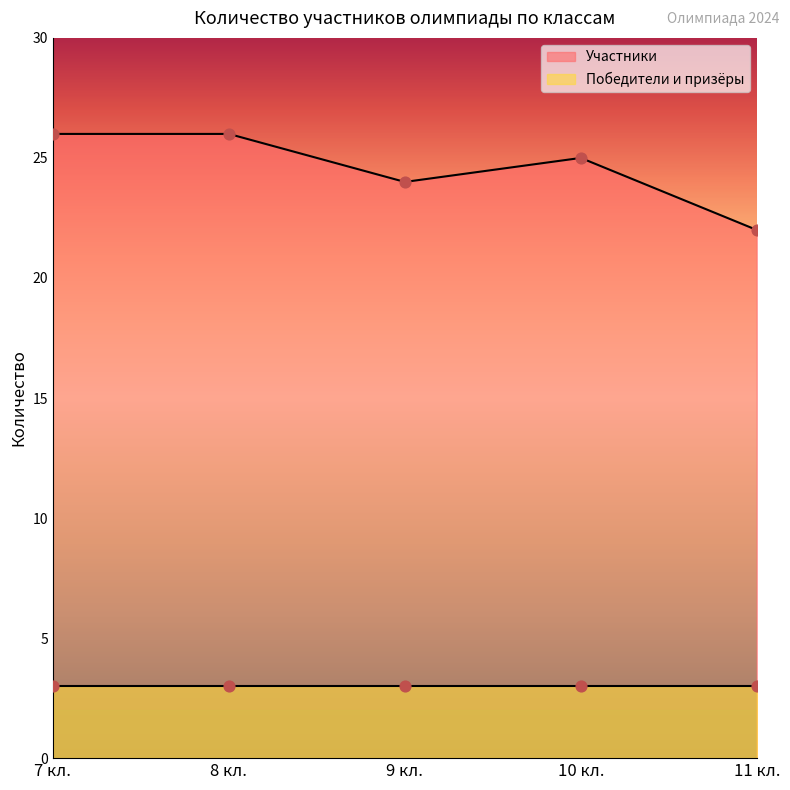

Which has a higher value, 10 кл. or 7 кл.?

7 кл.